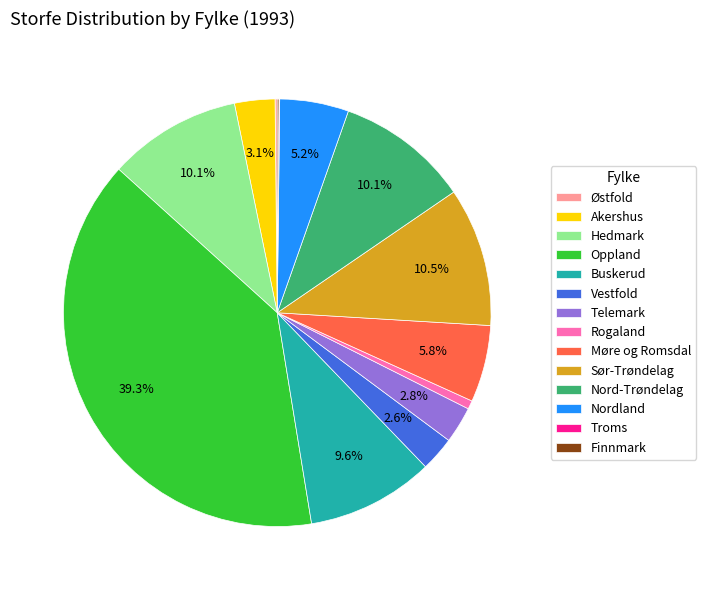

To the nearest percent, what is the average slice percentage?

7%